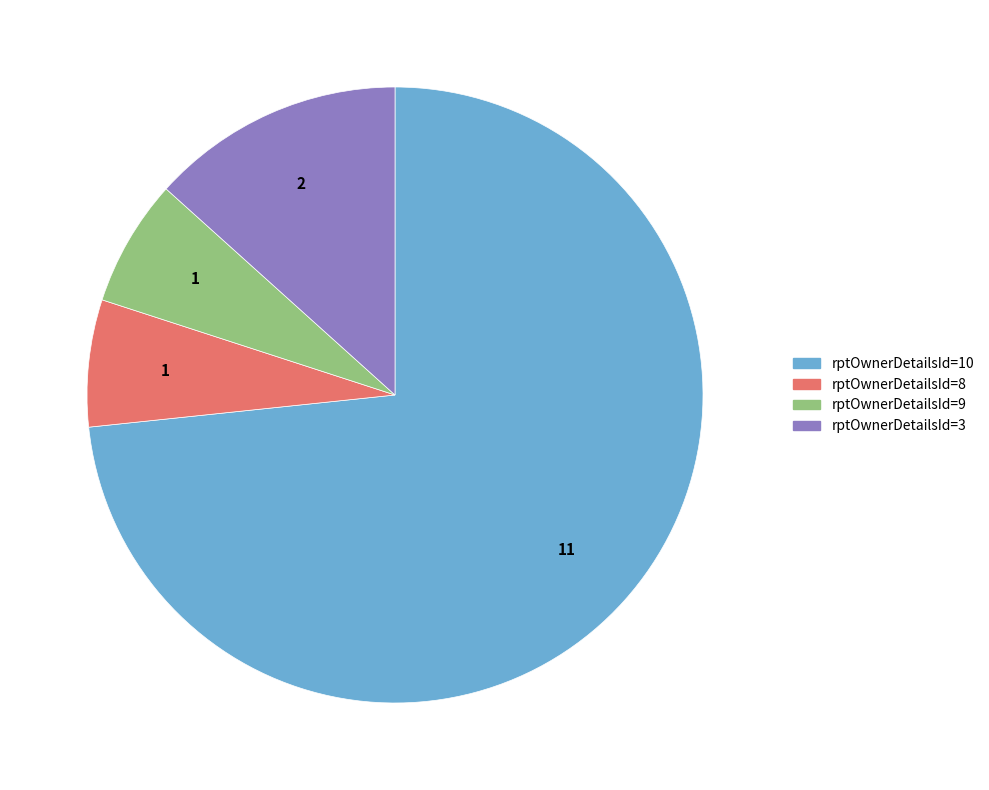

Does any single category account for the majority?

Yes